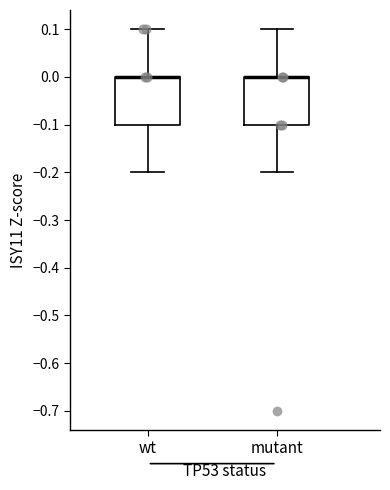

Where is the upper edge of the box for mutant on the y-axis? The values are not printed on the chart, so give them approximately, as read against the axis.

0.0